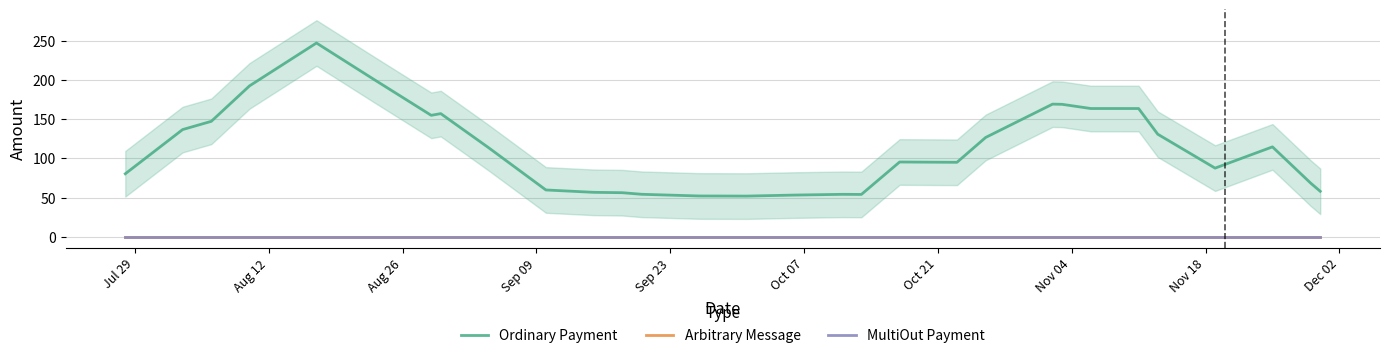

True or false: Ordinary Payment and Arbitrary Message intersect in this chart.

False